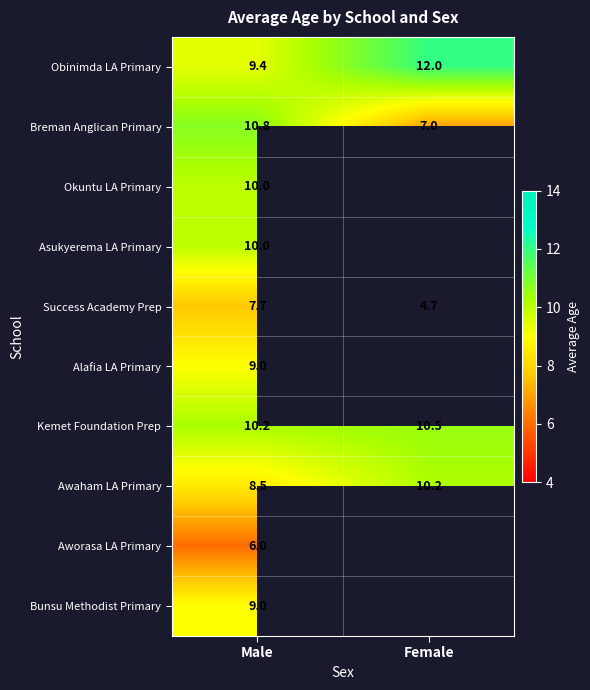

At which category is the sum across all series the highest?

Male